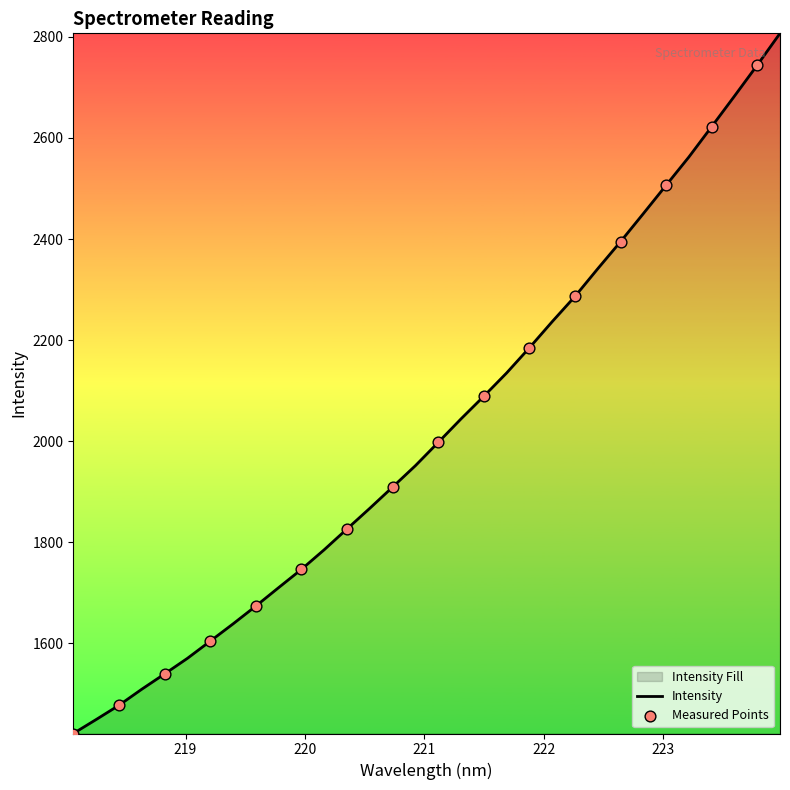

What is the difference between the maximum and minimum values?

1386.0